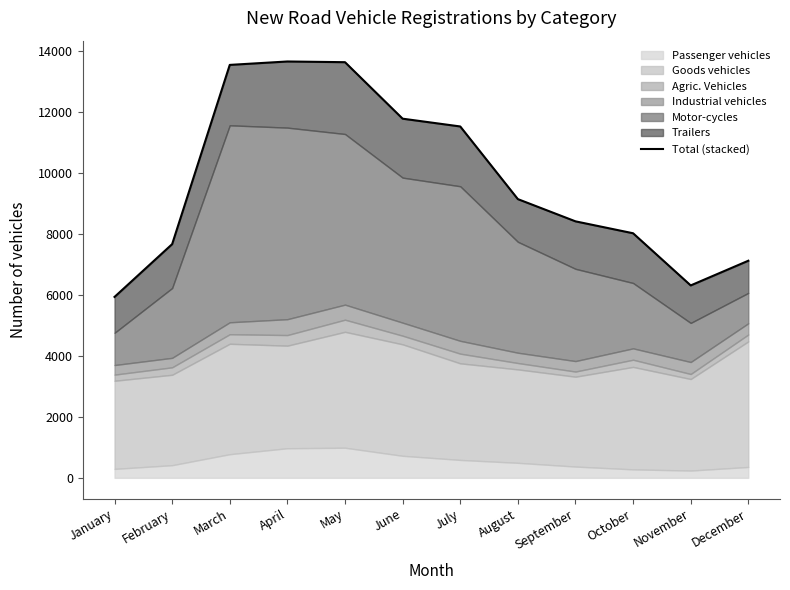

Is it true that the value at December is 4284?

False